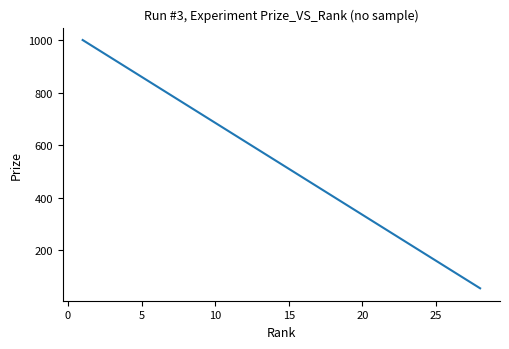

What is the difference between the maximum and minimum values?

945